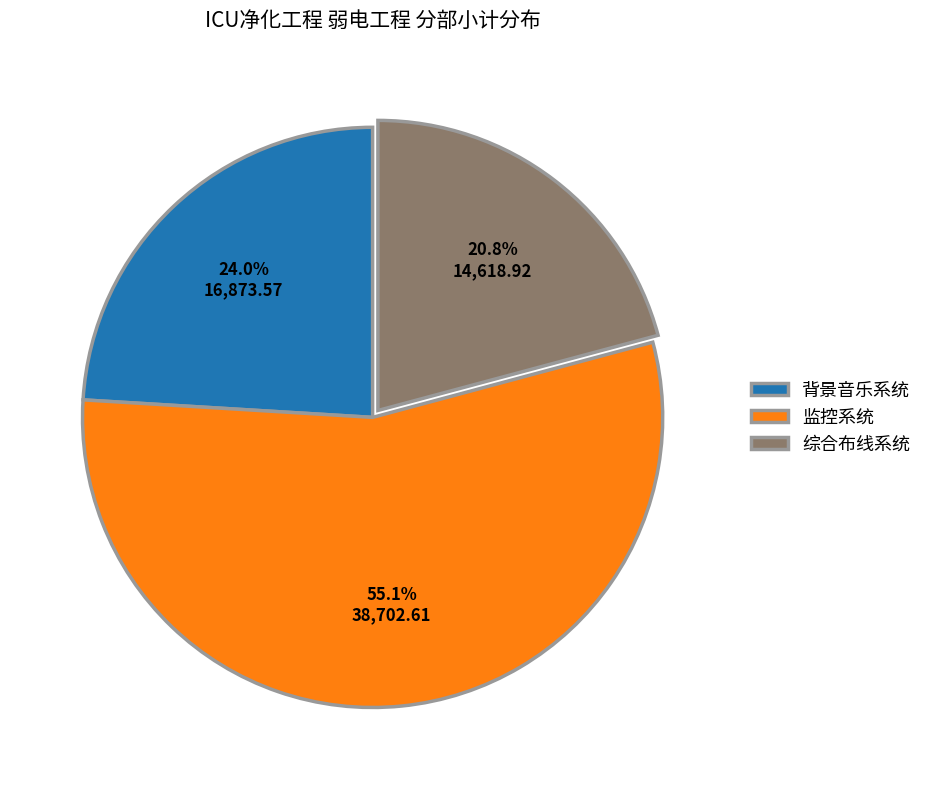

Which slice is the largest?

监控系统